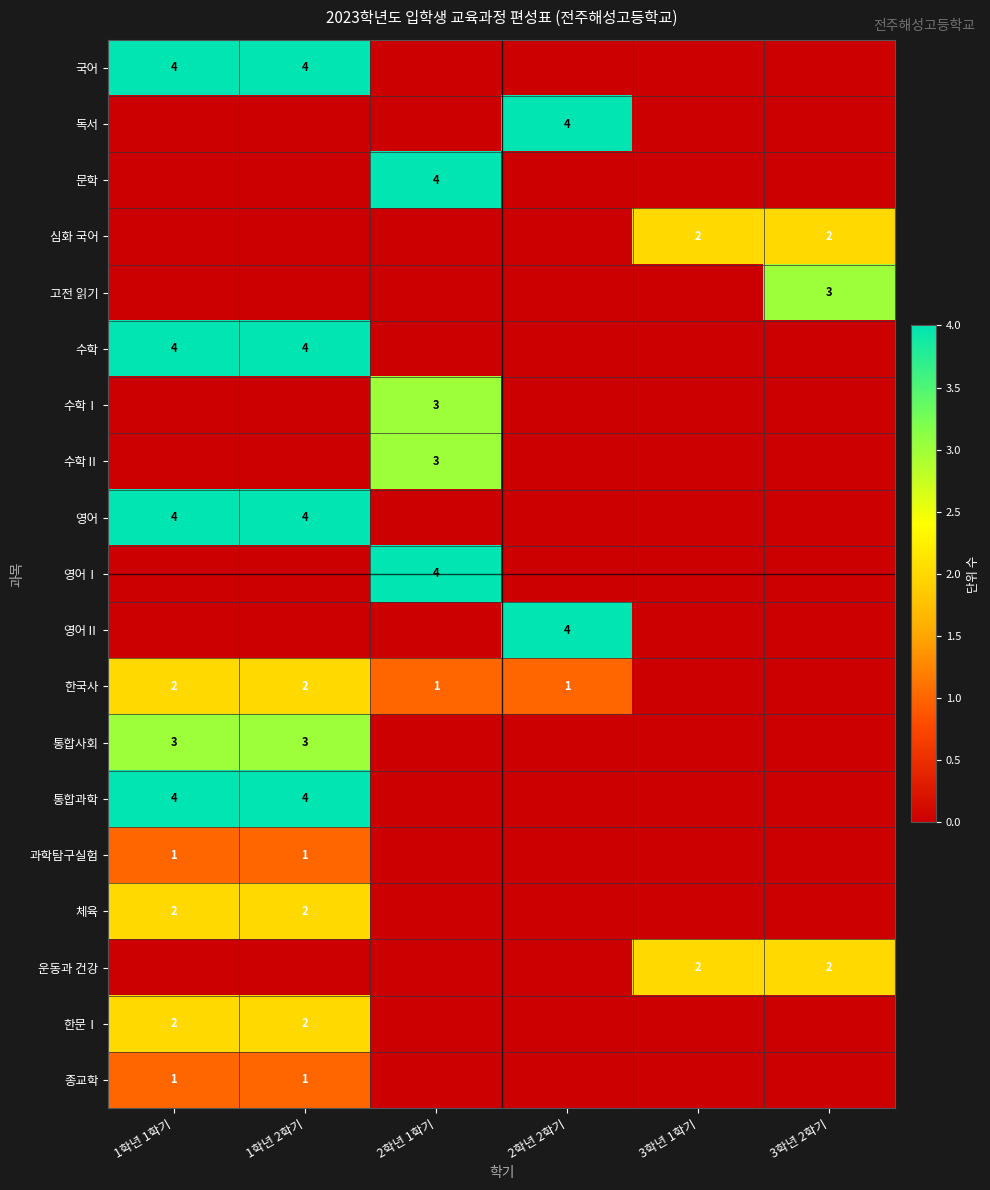

Which label corresponds to the smallest value in the chart?

2학년 1학기